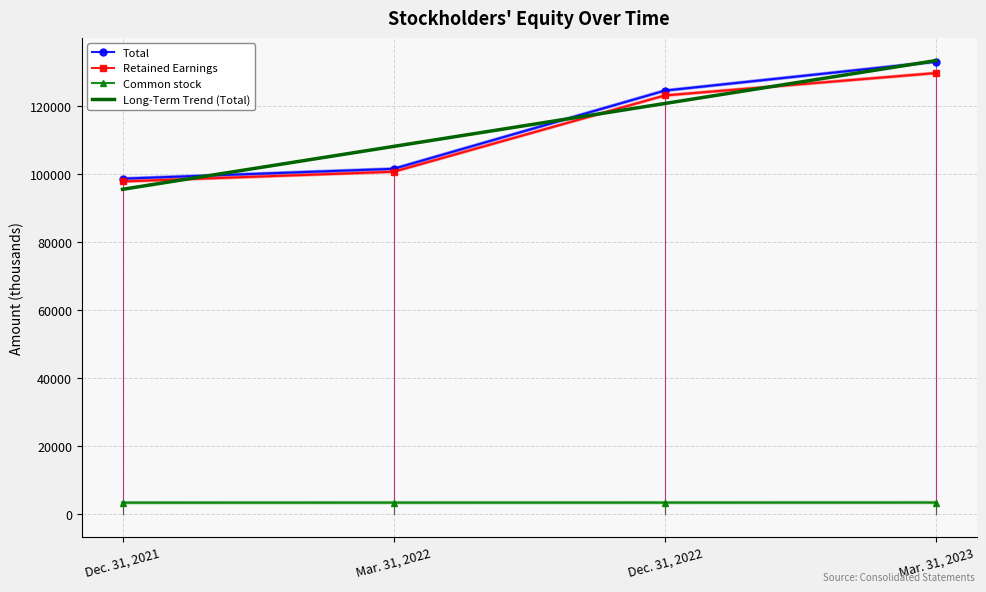

What is the sum of all Common stock values?

13679.0